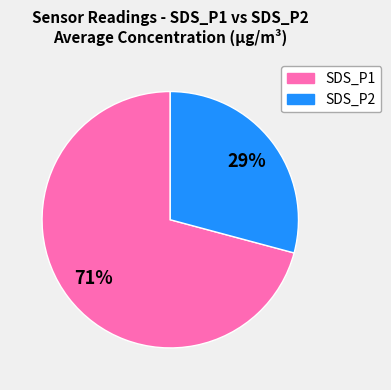

What is the largest slice in the pie chart?

SDS_P1